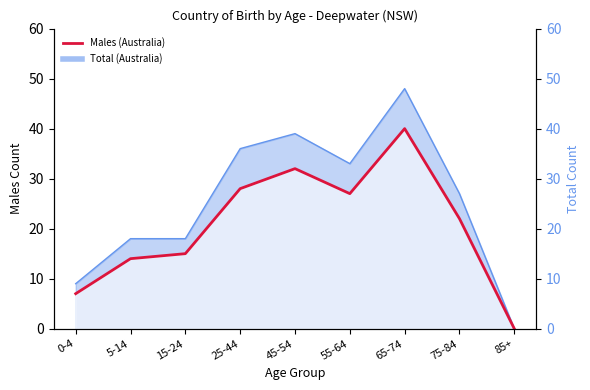

Which category has the lowest value across all series?

85+